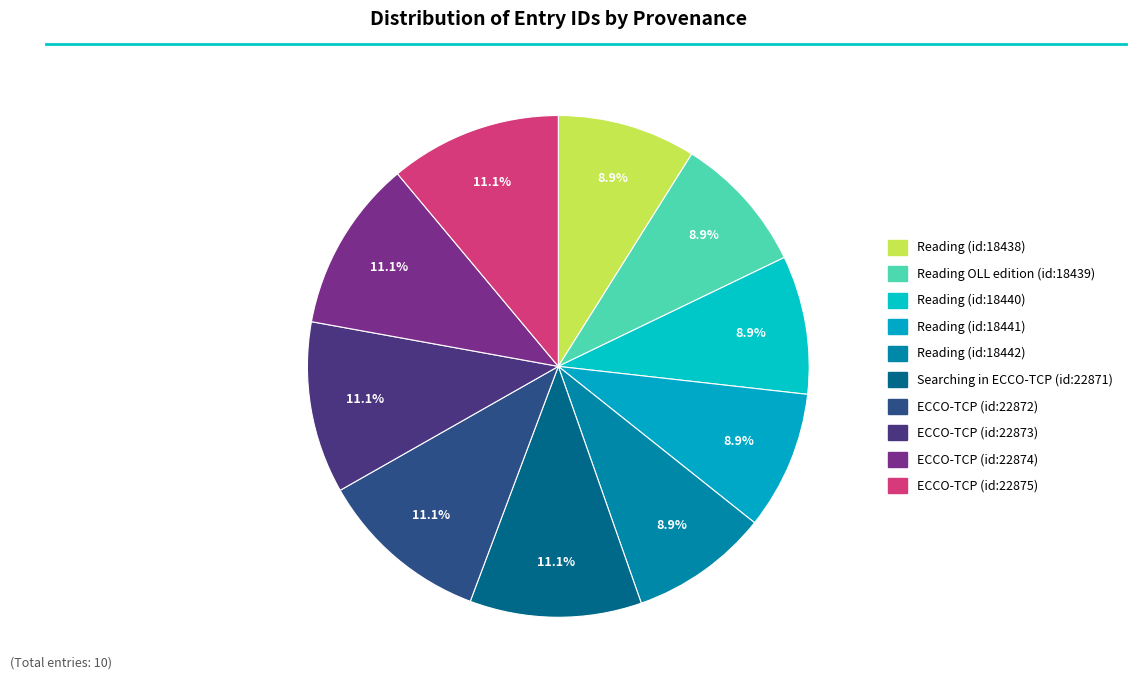

Is there any slice that represents more than half of the pie?

No